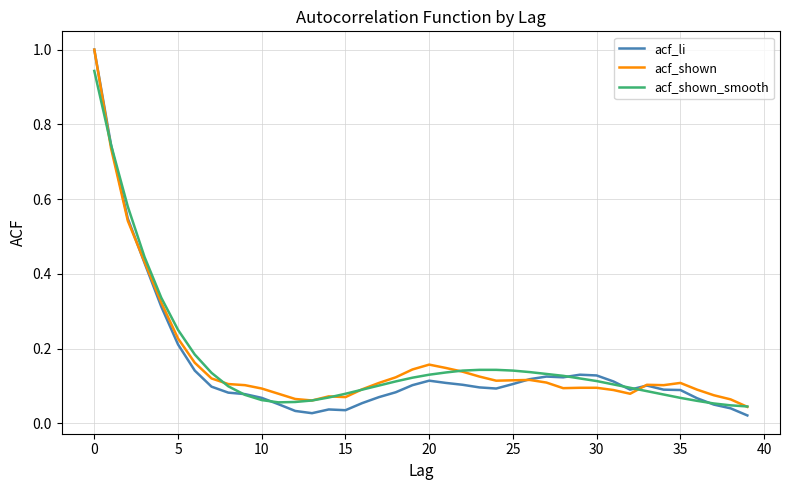

What is the difference between the maximum and minimum values in the acf_li series?

1.0